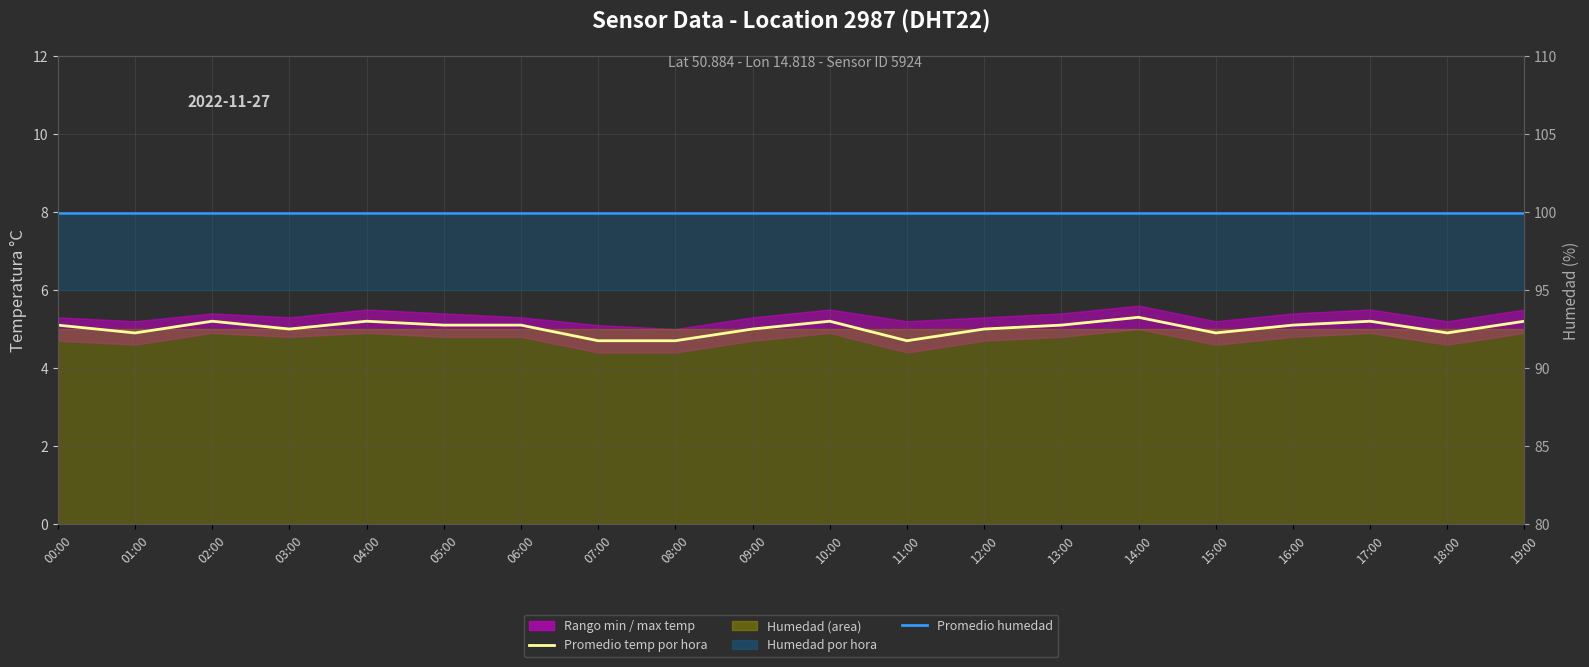

Is it true that Humedad promedio equals 60.8 at 10:00?

False